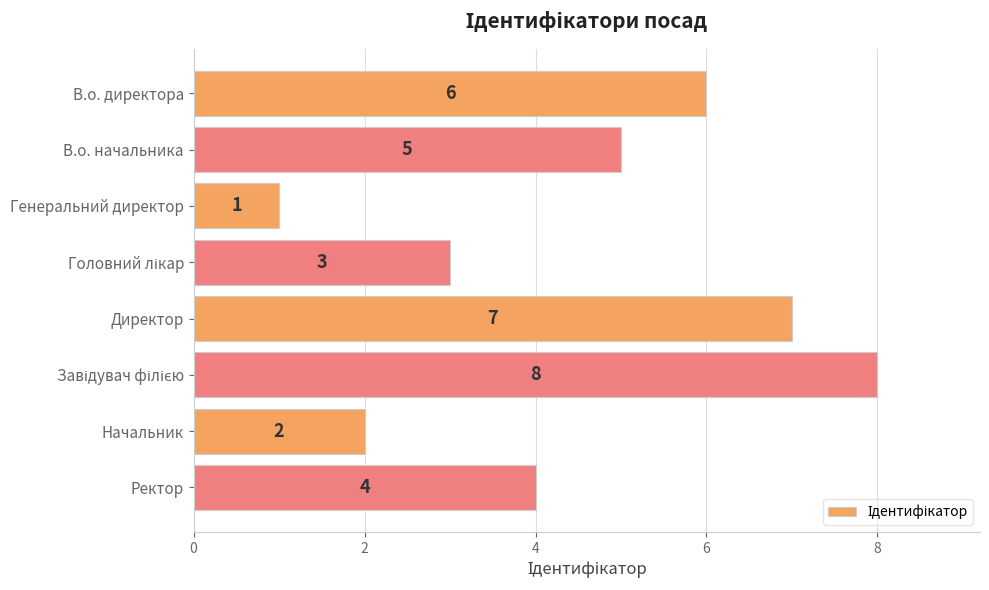

How many values are below 5?

4